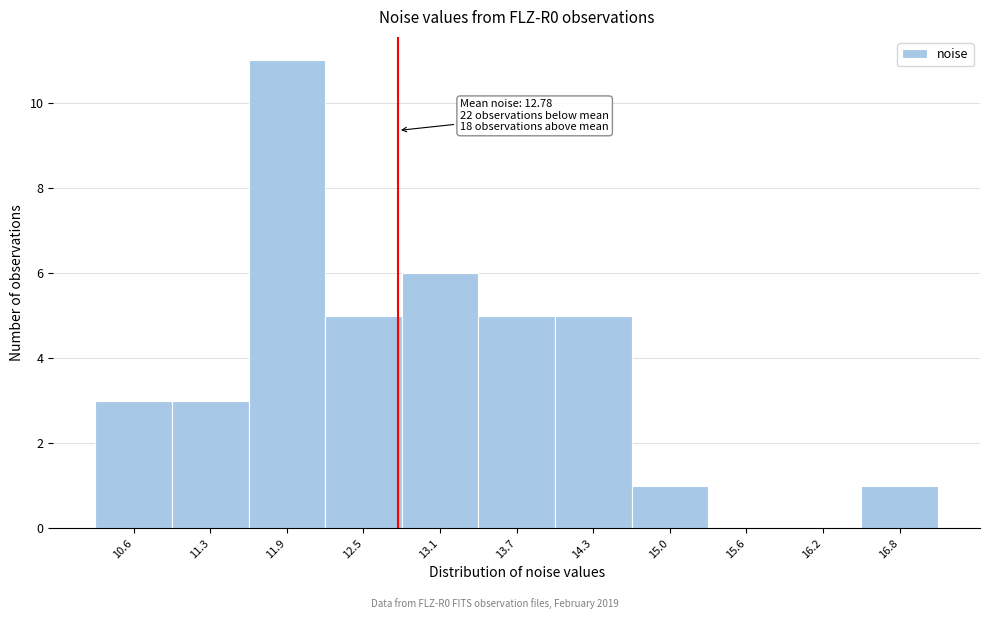

Over which range of the x-axis is the bar tallest?

11.6 to 12.2